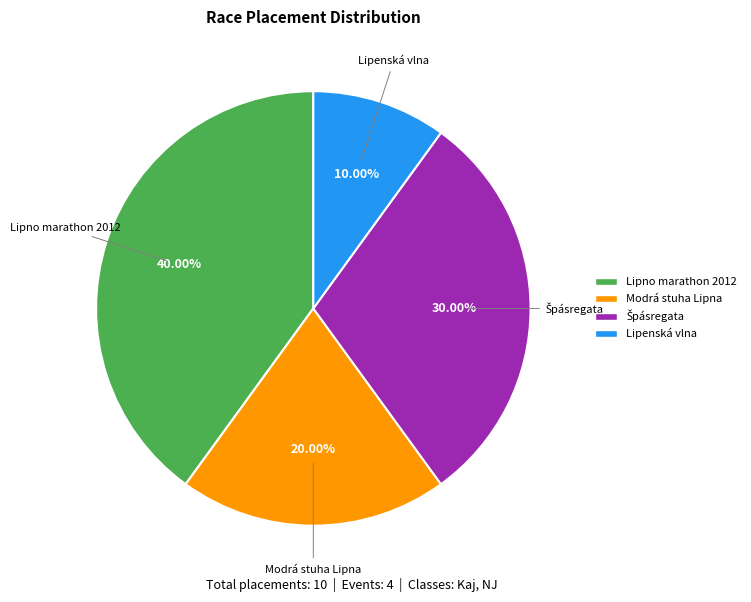

Do Lipno marathon 2012 and Modrá stuha Lipna together represent more than half of the pie?

Yes